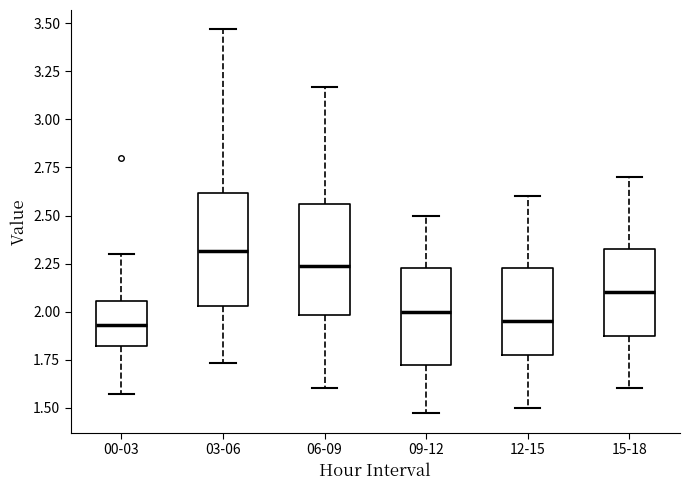

Reading left to right, read every box against the y-axis: the position of its median line, the range the box covers, and the ends of its whiskers. The values are not printed on the chart, so give them approximately, as read against the axis.

00-03: median 1.95, box 1.80 to 2.05, whiskers 1.55 to 2.30
03-06: median 2.30, box 2.05 to 2.60, whiskers 1.75 to 3.45
06-09: median 2.25, box 2.00 to 2.55, whiskers 1.60 to 3.15
09-12: median 2.00, box 1.70 to 2.25, whiskers 1.45 to 2.50
12-15: median 1.95, box 1.80 to 2.25, whiskers 1.50 to 2.60
15-18: median 2.10, box 1.90 to 2.35, whiskers 1.60 to 2.70